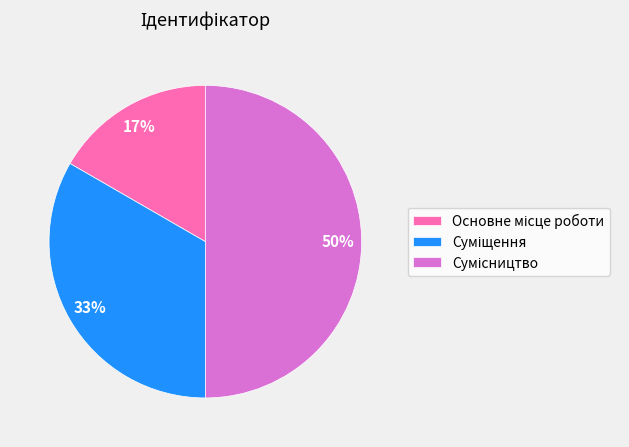

To the nearest percent, what is the average slice percentage?

33%